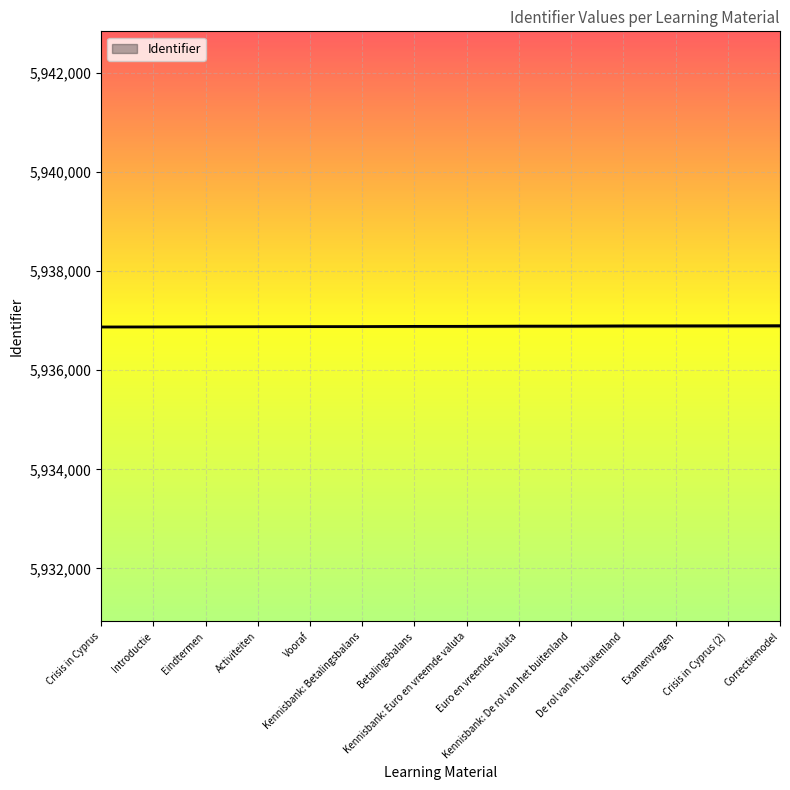

The chart shows a value of 10239985 at Kennisbank: Betalingsbalans. True or false?

False